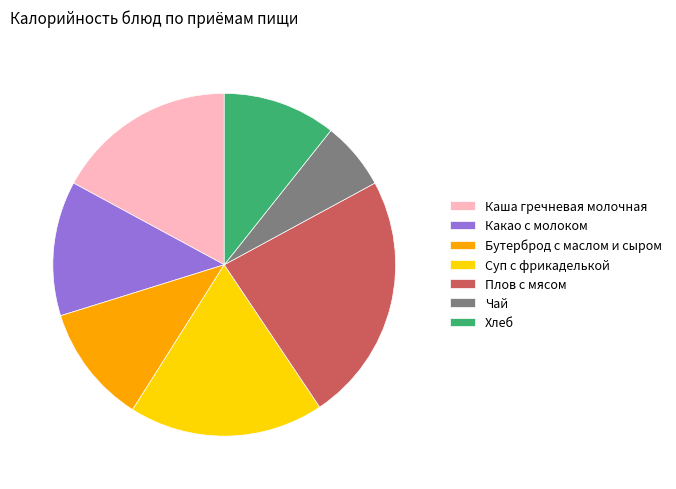

Is there any slice that represents more than half of the pie?

No